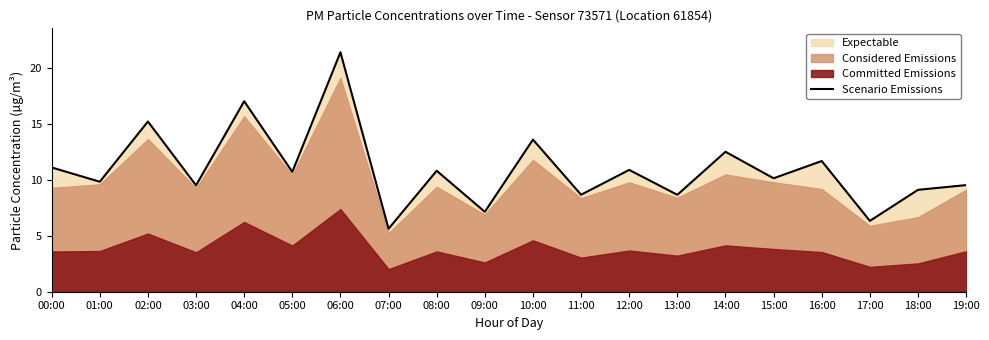

True or false: there are more than 1 points higher than both neighbors.

True